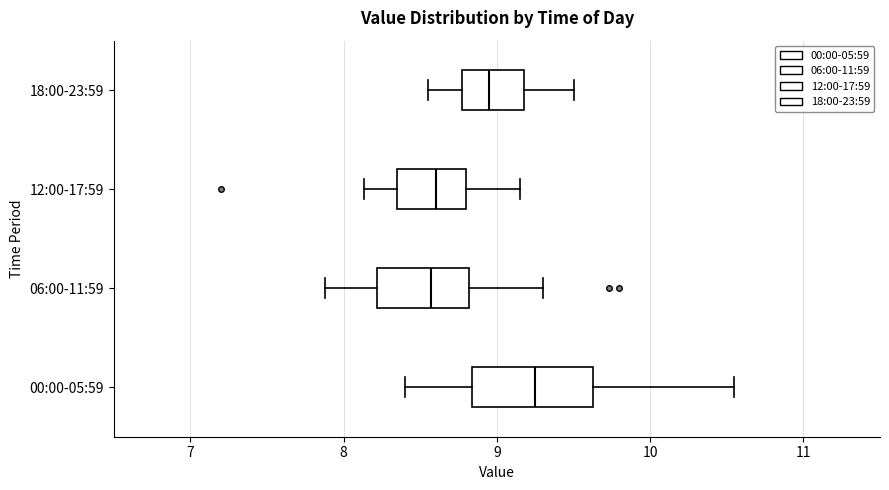

Reading bottom to top, read every box against the x-axis: the position of its median line, the range the box covers, and the ends of its whiskers. The values are not printed on the chart, so give them approximately, as read against the axis.

00:00-05:59: median 9.3, box 8.8 to 9.6, whiskers 8.4 to 10.6
06:00-11:59: median 8.6, box 8.2 to 8.8, whiskers 7.9 to 9.3
12:00-17:59: median 8.6, box 8.4 to 8.8, whiskers 8.1 to 9.2
18:00-23:59: median 9.0, box 8.8 to 9.2, whiskers 8.6 to 9.5